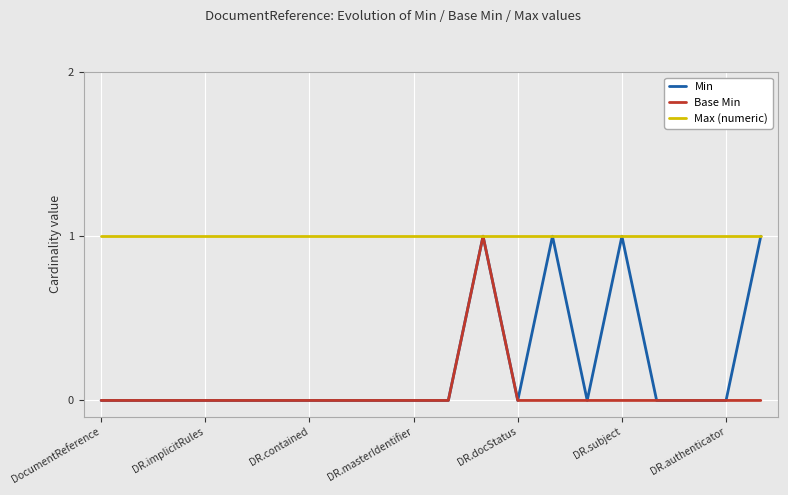

What are all the series names shown in the legend?

Min, Base Min, Max (numeric)